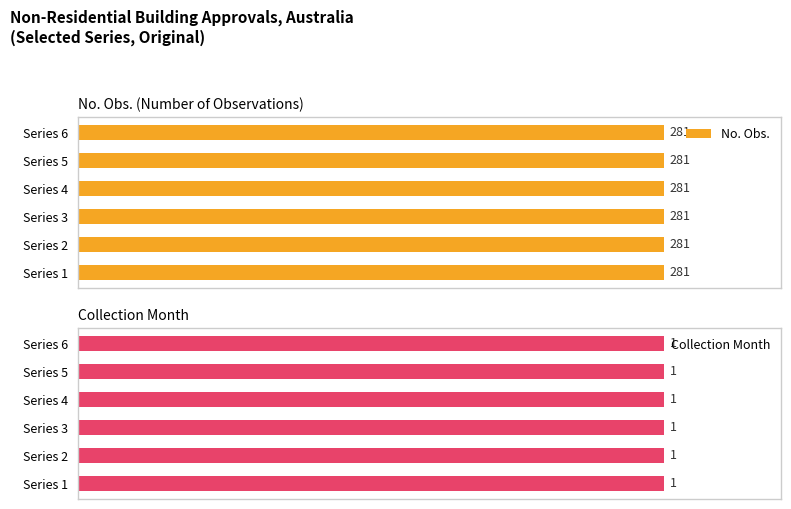

What is the maximum value for No. Obs.?

281